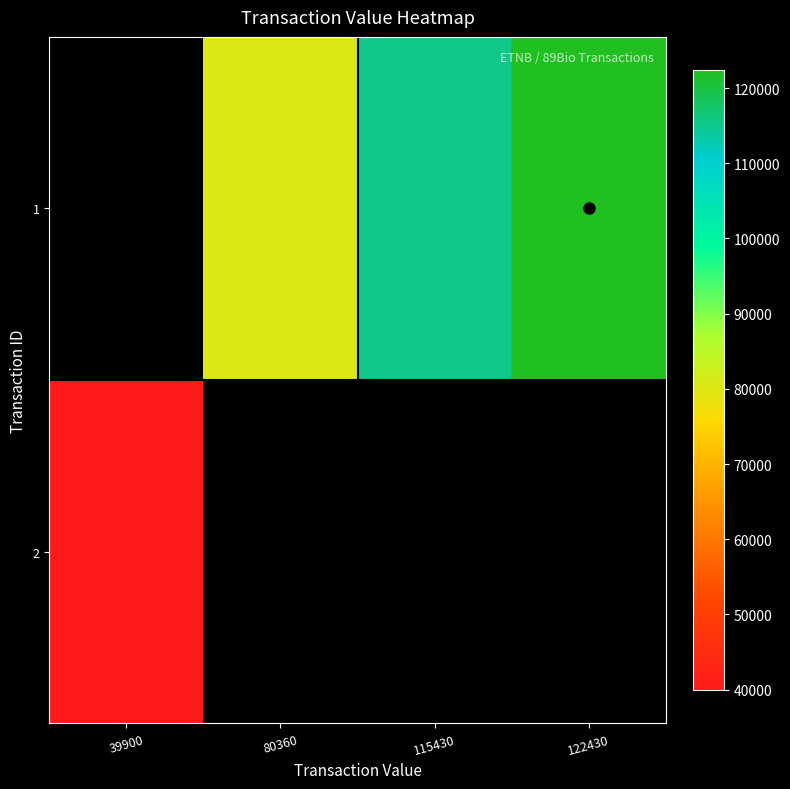

Which label corresponds to the smallest value in the chart?

39900